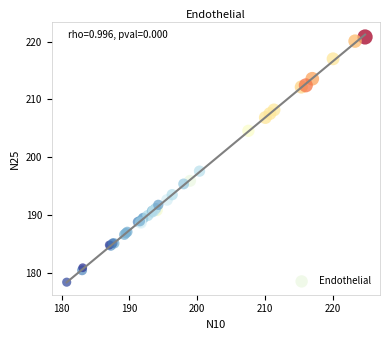

What Y value in the scatter plot is closest to 199?

197.6